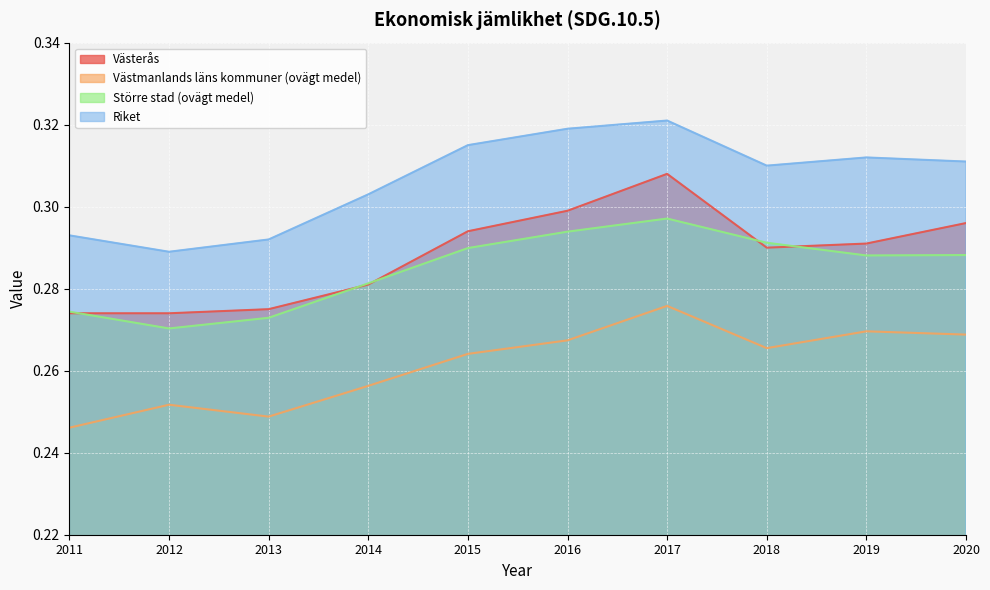

What is the sum of the Västmanlands läns kommuner (ovägt medel) values at 2013 and 2019?

0.5